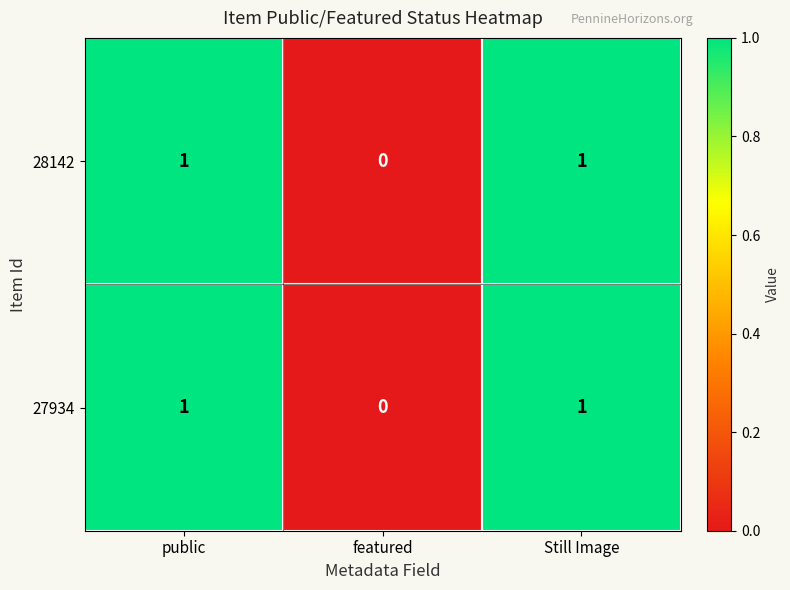

Is the value of 27934 at public greater than the value of 28142 at featured?

Yes